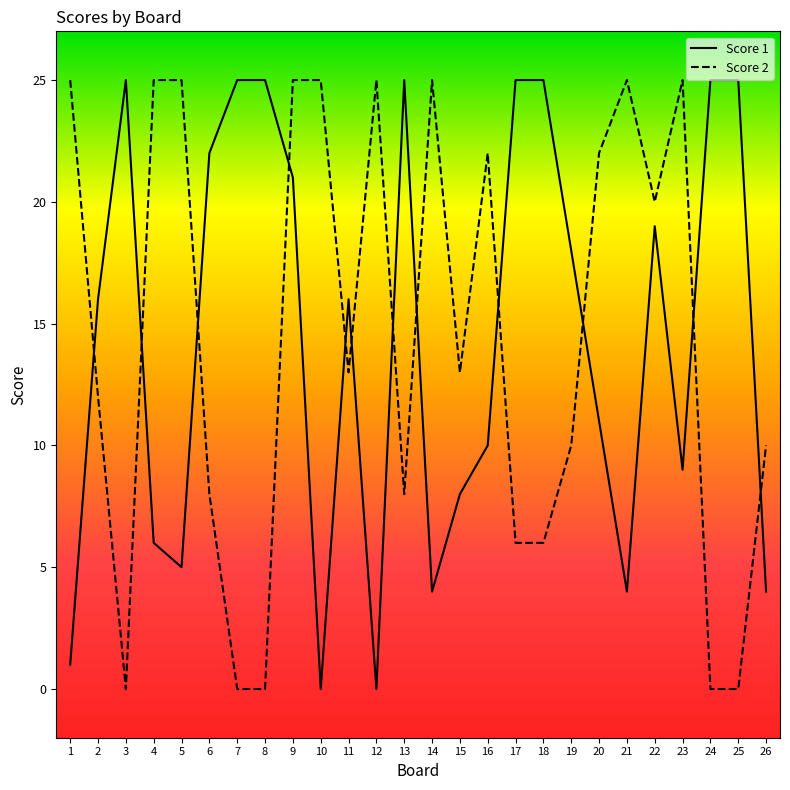

How many times do Score 1 and Score 2 cross each other?

12